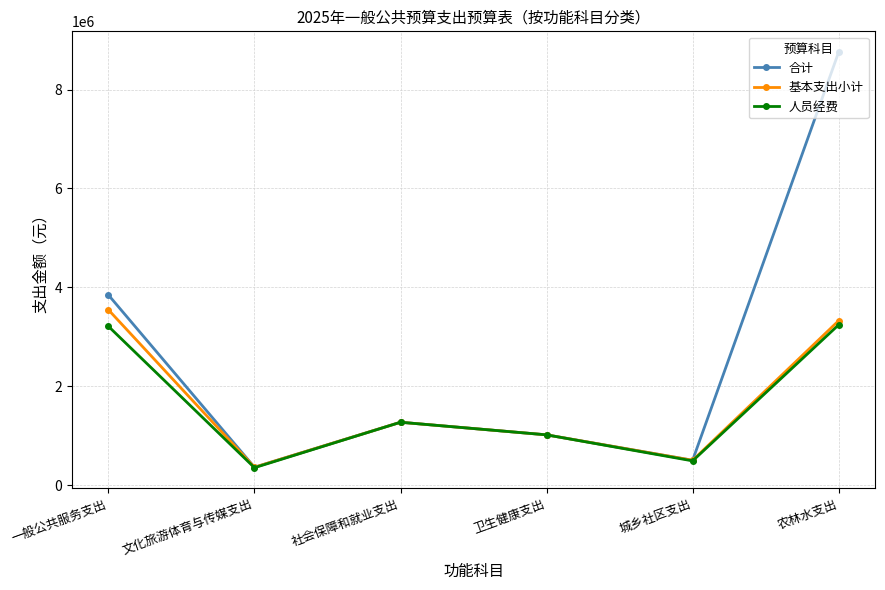

What is the total value across all series at 一般公共服务支出?

10601932.0